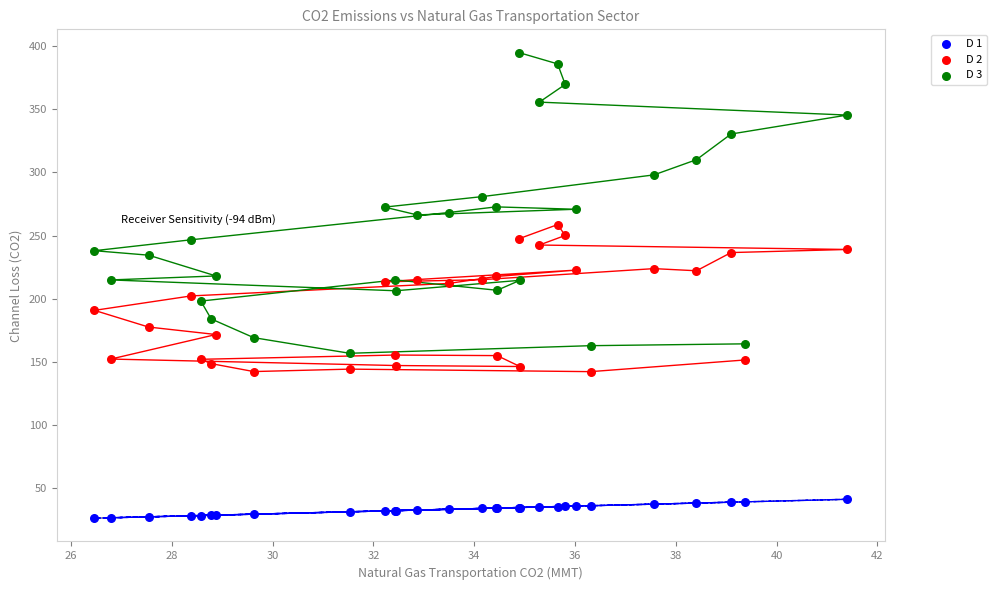

Which series has the widest spread of Y values?

D 3